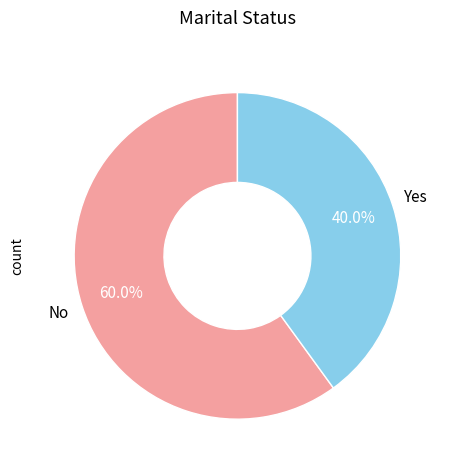

Does any single category account for the majority?

Yes